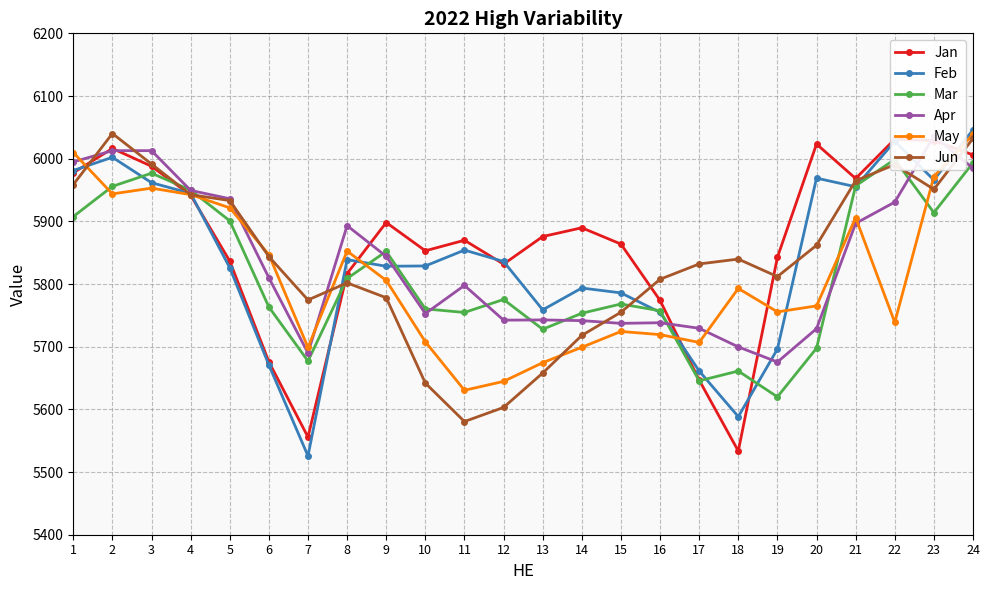

Which series changed the most between 8 and 23?

Jan